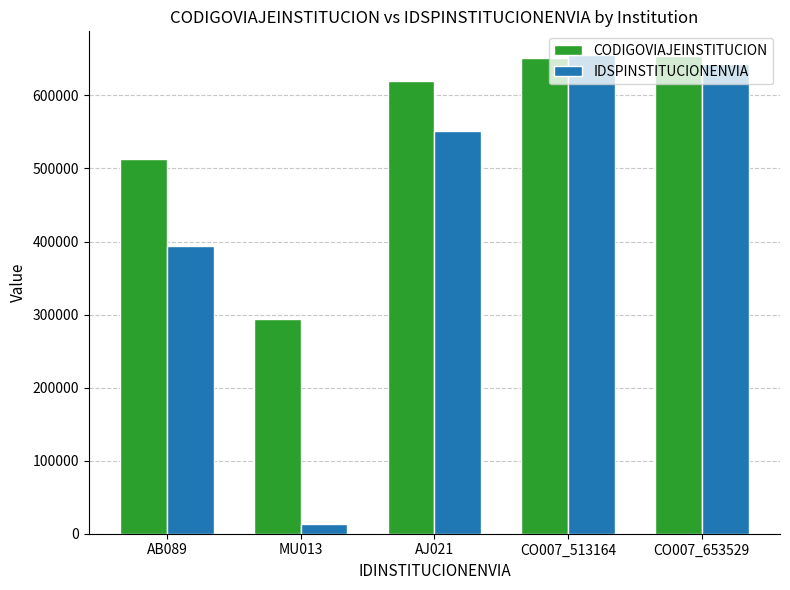

Which category has the lowest value across all series?

MU013